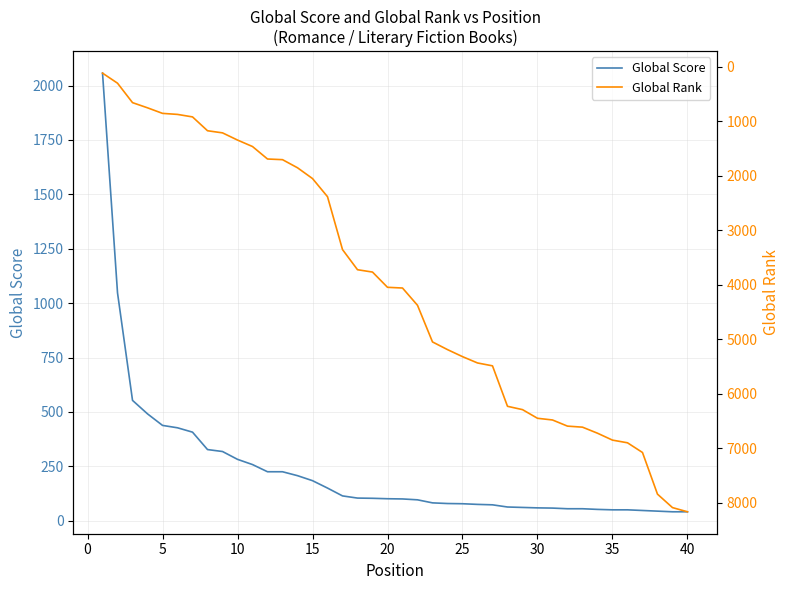

The value of Global Score at 35 is 50. True or false?

True